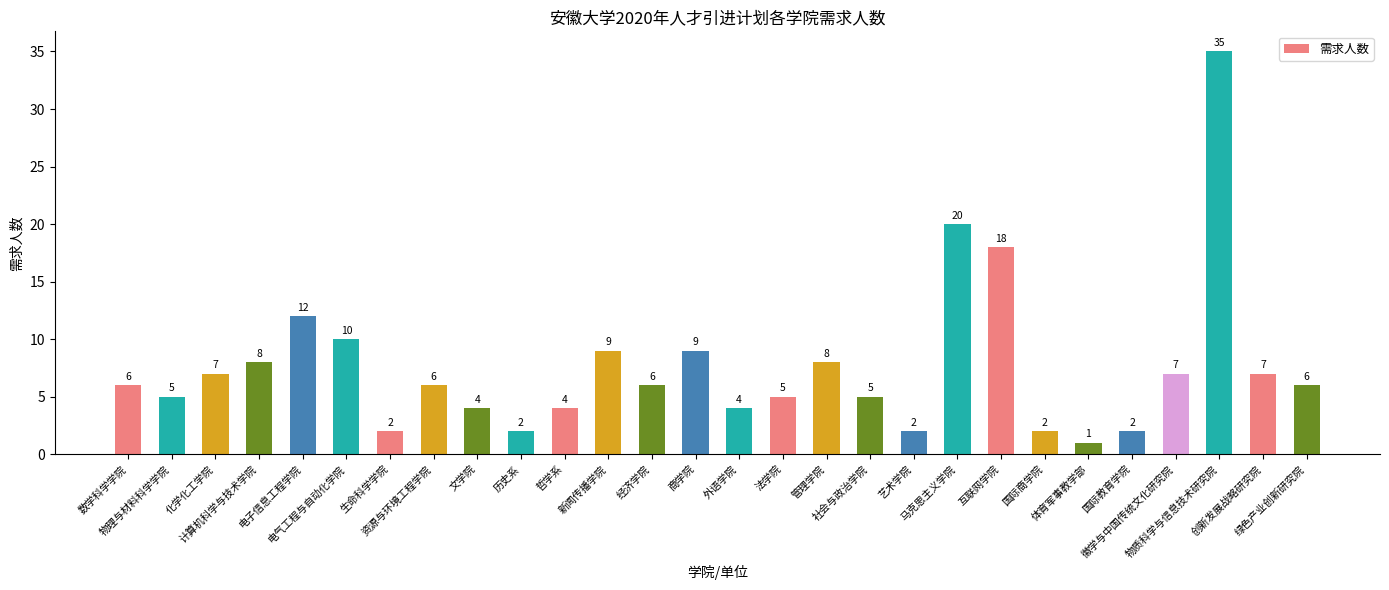

Count the number of data series in this chart.

1